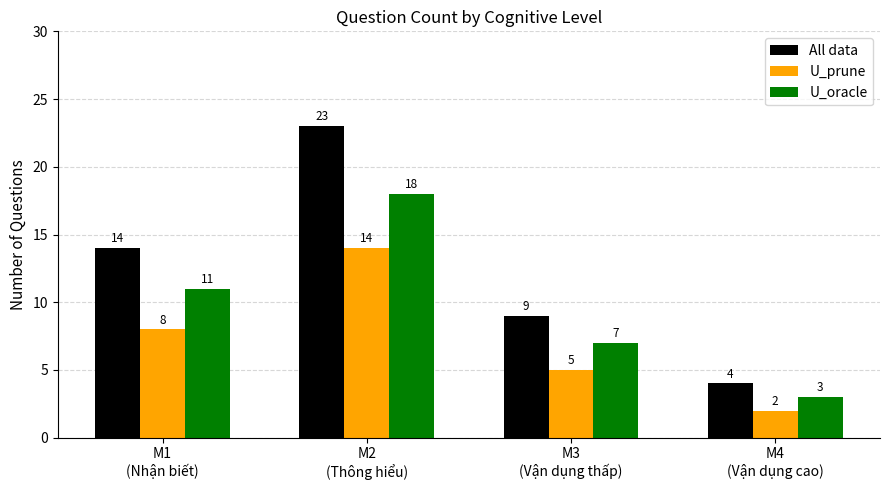

Is the value of U_oracle at M2
(Thông hiểu) greater than the value of All data at M3
(Vận dụng thấp)?

Yes